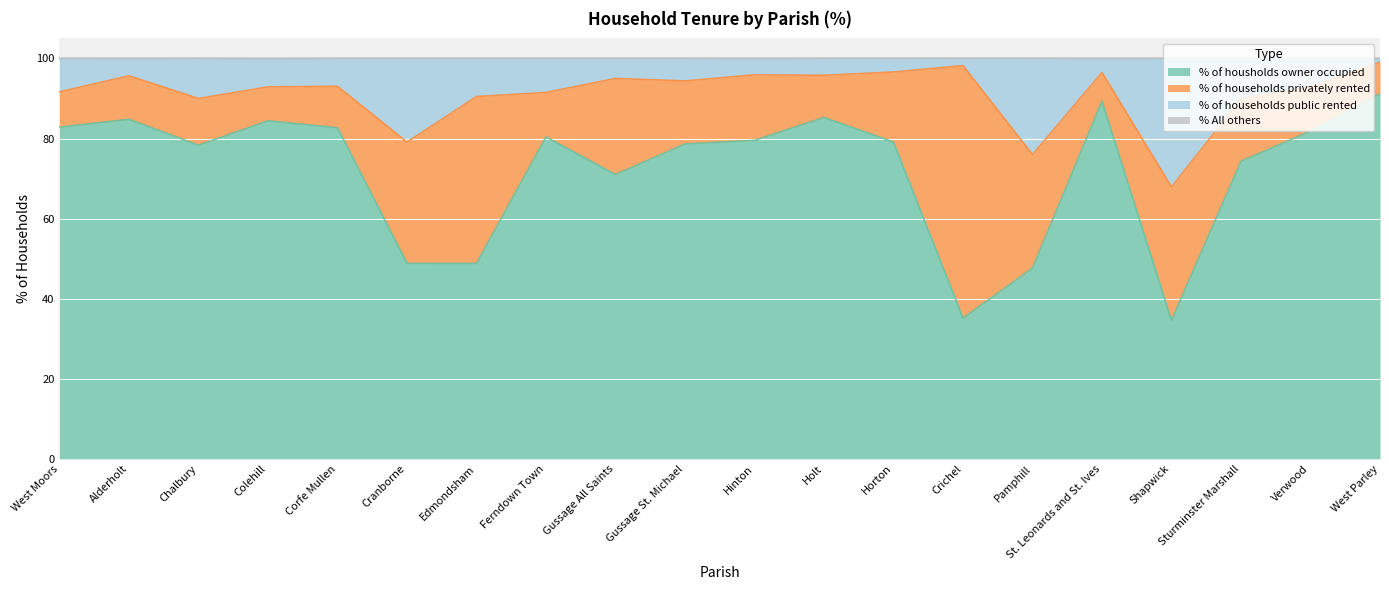

The value of % of housholds owner occupied at St. Leonards and St. Ives is 89.3. True or false?

True